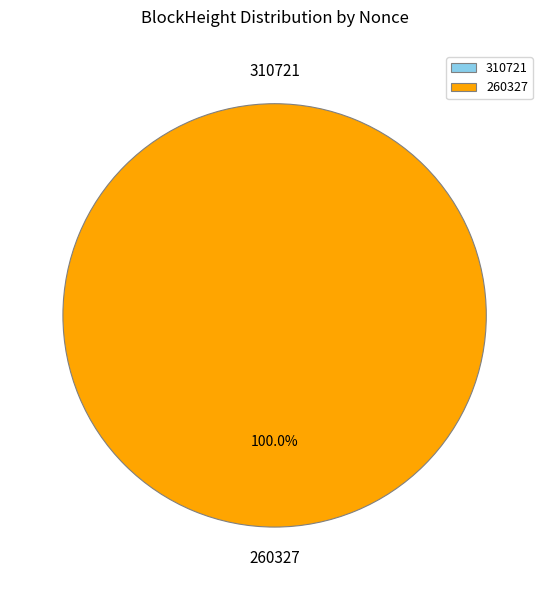

How many segments does this pie chart have?

2